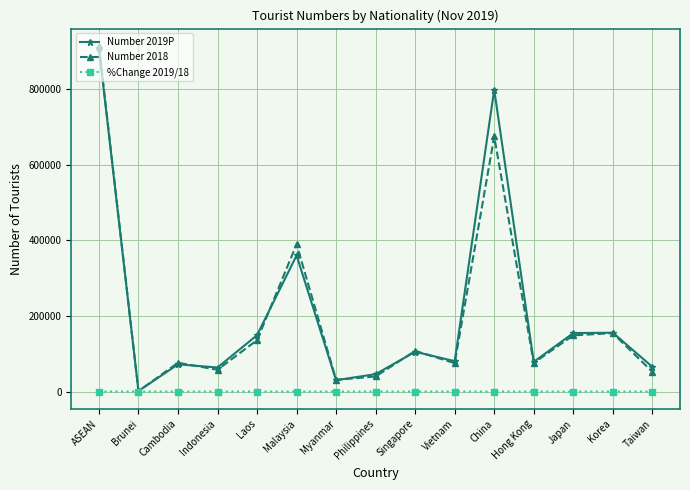

True or false: Number 2019P has more than 0 points higher than both neighbors.

True